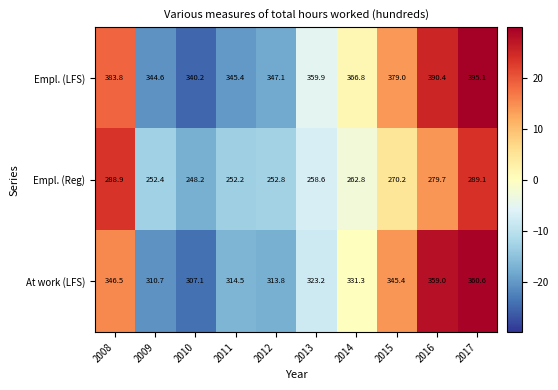

Which series has the largest range (max minus min)?

Empl. (LFS)